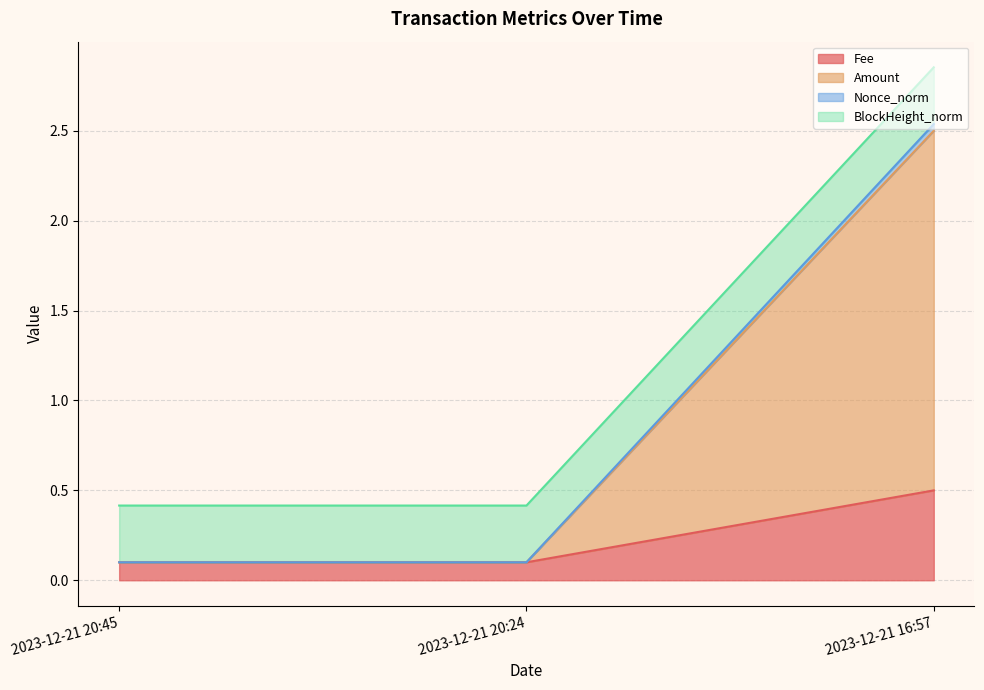

Reading left to right, extract all data points from this chart.

Fee: 2023-12-21 20:45=0.1	2023-12-21 20:24=0.1	2023-12-21 16:57=0.5
Amount: 2023-12-21 20:45=0.1	2023-12-21 20:24=0.1	2023-12-21 16:57=2.5
Nonce_norm: 2023-12-21 20:45=0.1	2023-12-21 20:24=0.1	2023-12-21 16:57=2.5
BlockHeight_norm: 2023-12-21 20:45=0.4	2023-12-21 20:24=0.4	2023-12-21 16:57=2.9